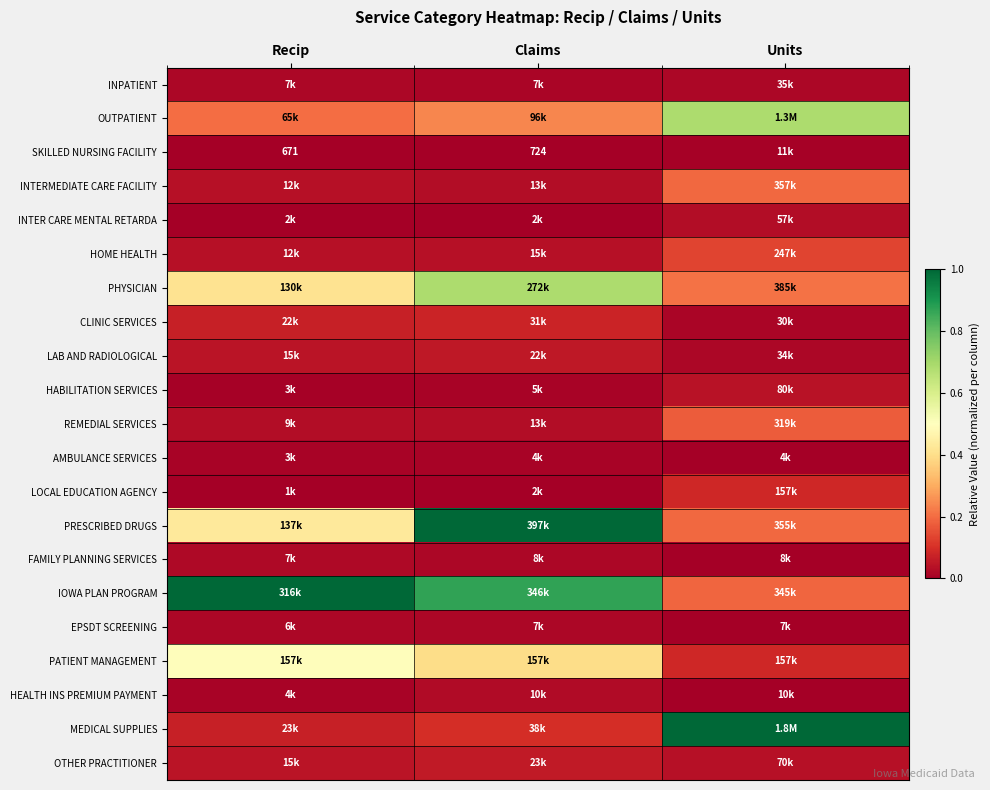

The AMBULANCE SERVICES series shows 0.0 at Units. True or false?

True